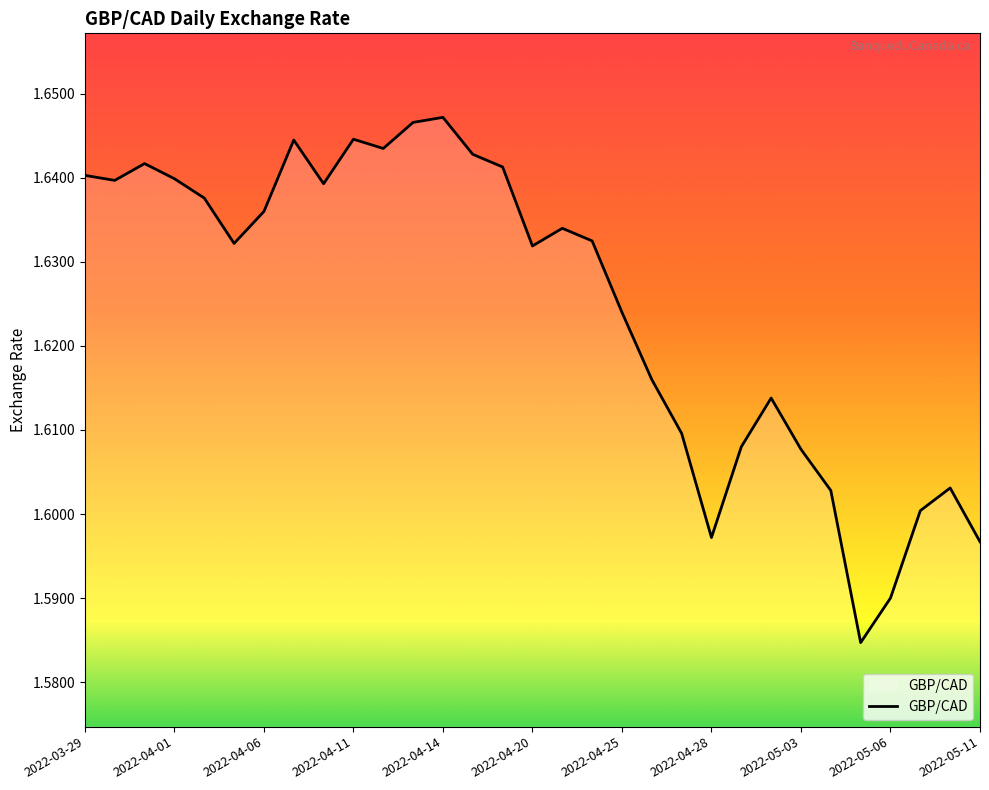

What is the difference between the second highest and second lowest values?

0.1